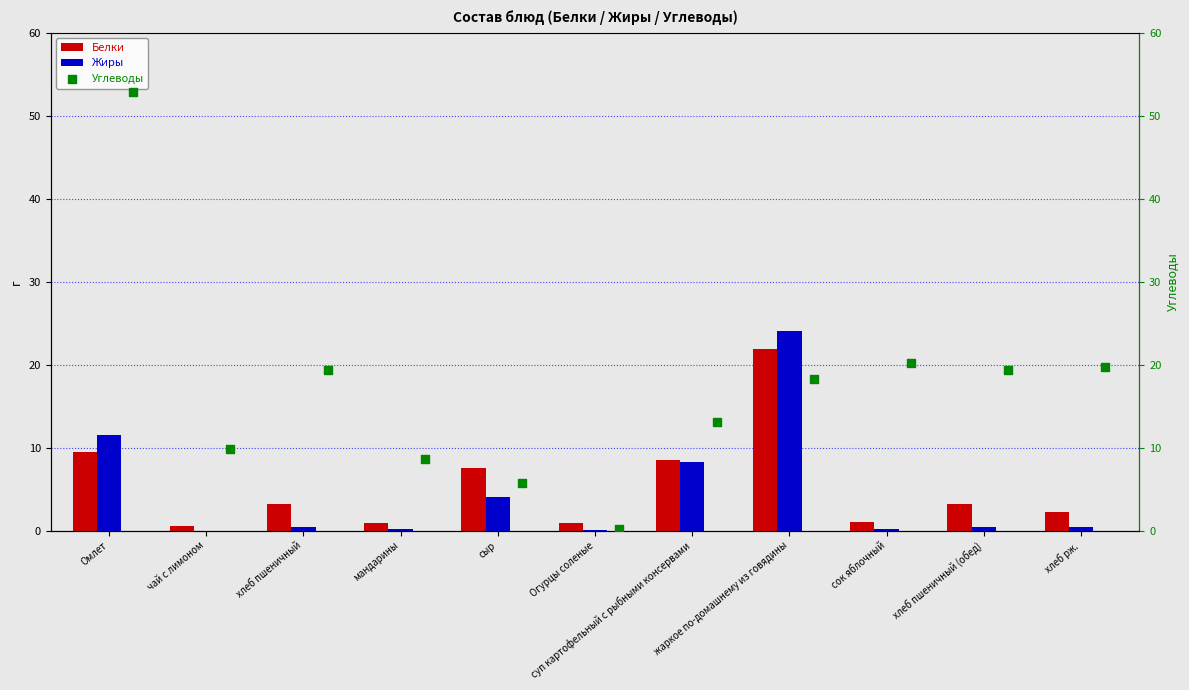

At how many categories does at least one series exceed 0?

11